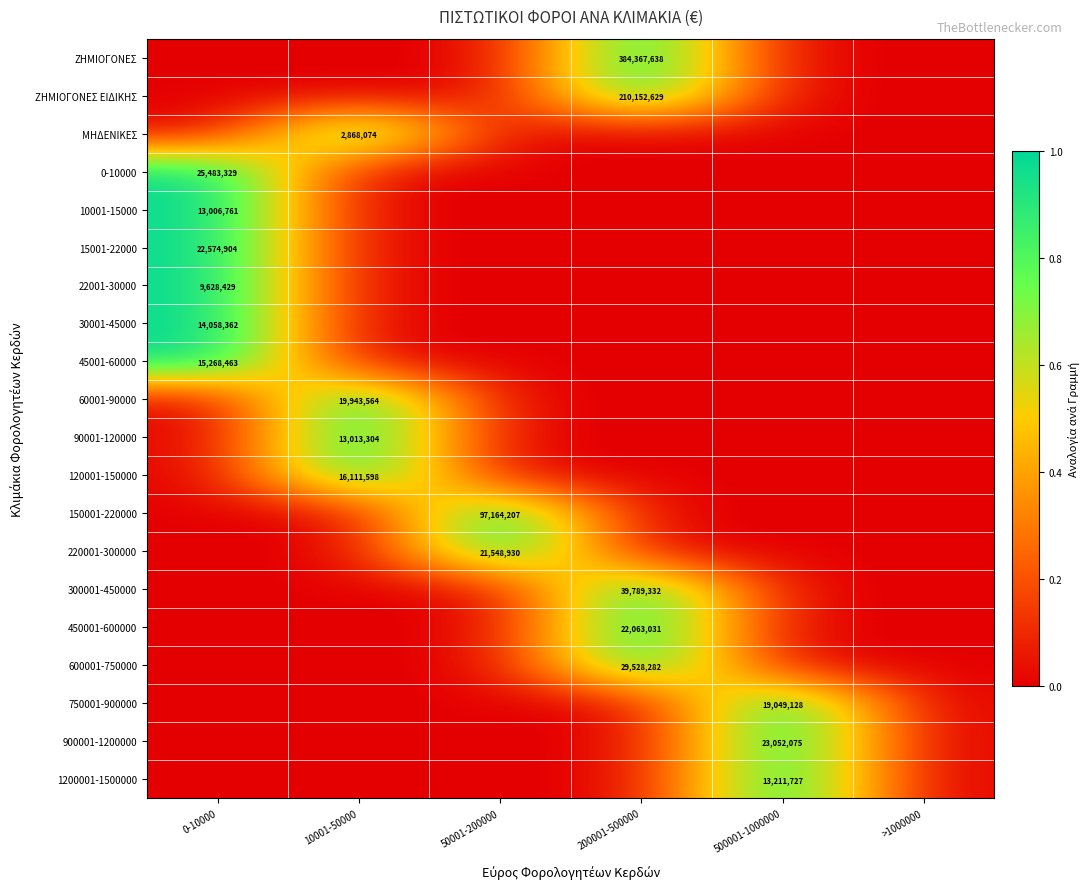

Is it true that 600001-750000 equals 29528282 at 200001-500000?

True